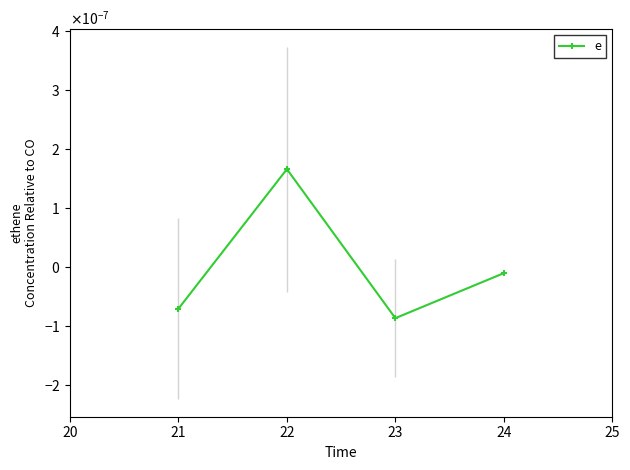

Does the chart have visible grid lines?

No